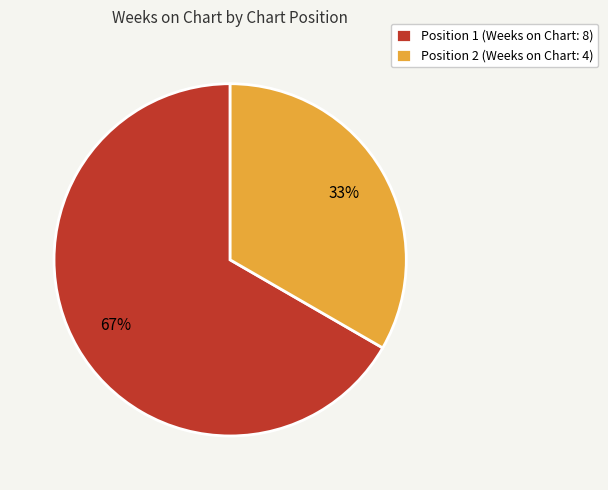

How many slices are in this pie chart?

2